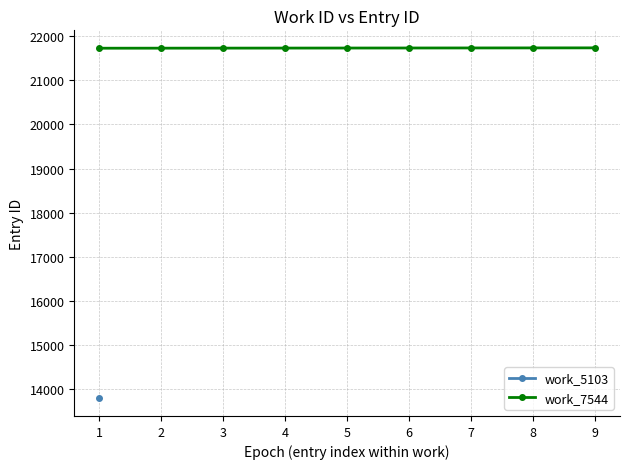

Rank the categories by value from highest to lowest.

9, 8, 7, 6, 5, 4, 3, 2, 1